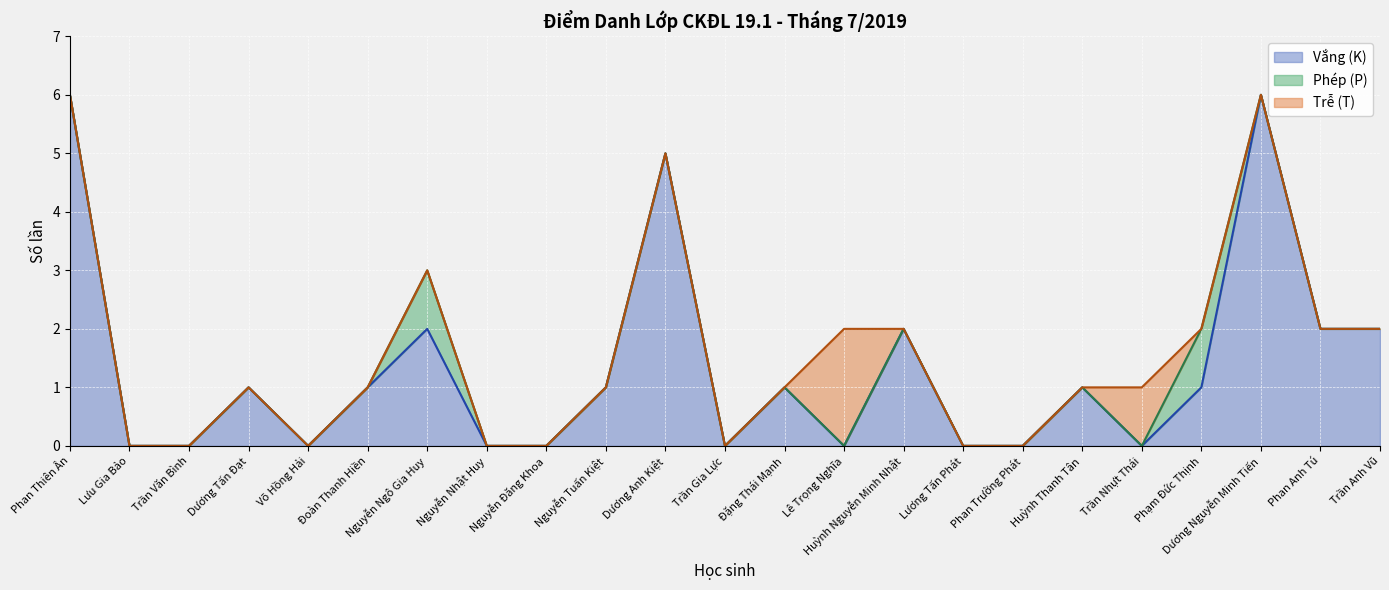

True or false: Phép (P) has a value of 0 at Võ Hồng Hải.

True